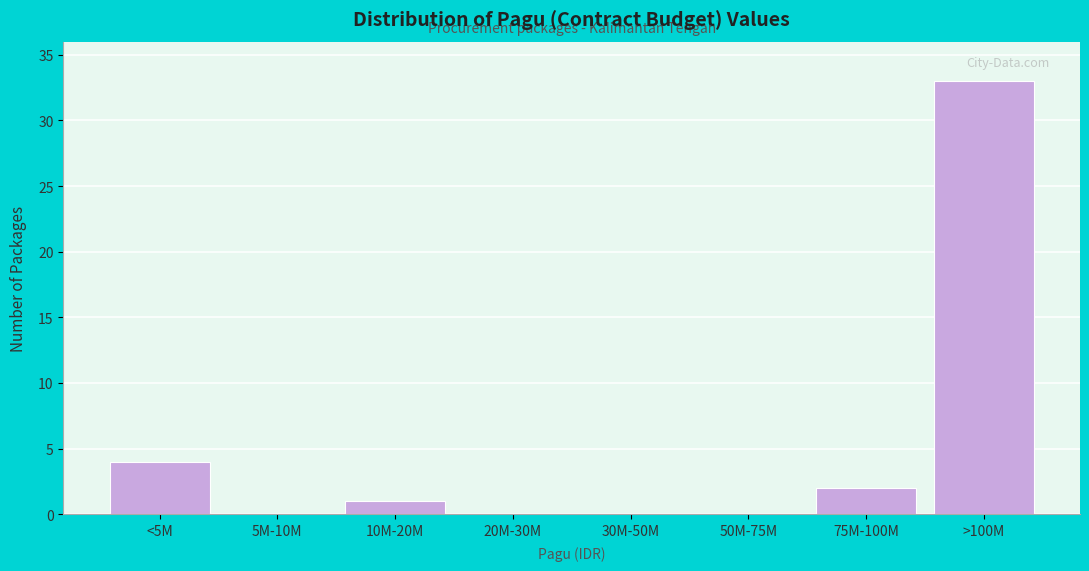

Reading right to left, extract all data points from this chart.

>100M=33	75M-100M=2	50M-75M=0	30M-50M=0	20M-30M=0	10M-20M=1	5M-10M=0	<5M=4